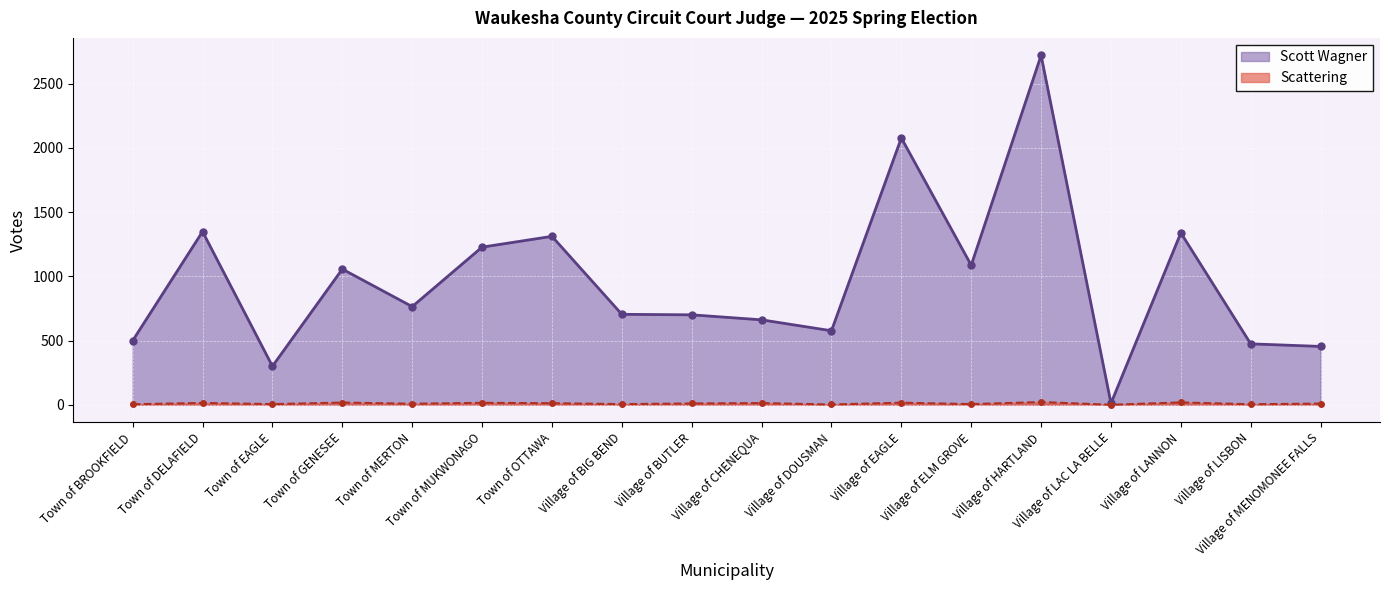

Reading left to right, what are all the values shown in this chart?

Scott Wagner: 499	1348	300	1056	764	1227	1311	704	700	661	576	2077	1086	2720	11	1338	474	454
Scattering: 4	14	5	17	8	15	12	5	10	13	2	16	5	21	0	18	4	9